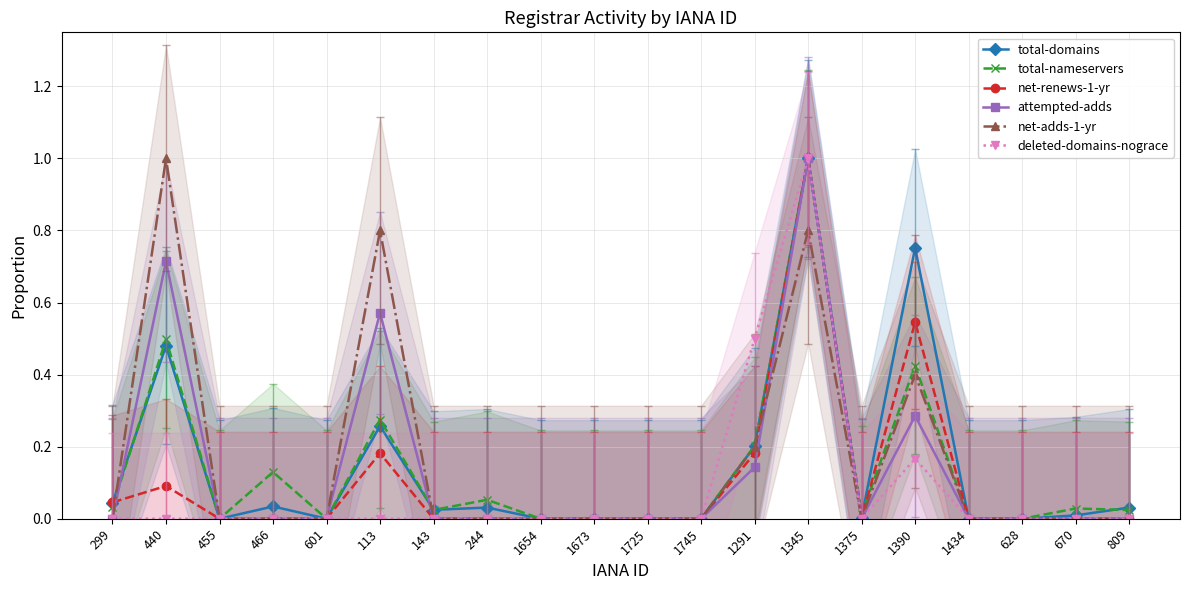

List the labels in order of attempted-adds value, largest first.

1345, 440, 113, 1390, 1291, 299, 455, 466, 601, 143, 244, 1654, 1673, 1725, 1745, 1375, 1434, 628, 670, 809